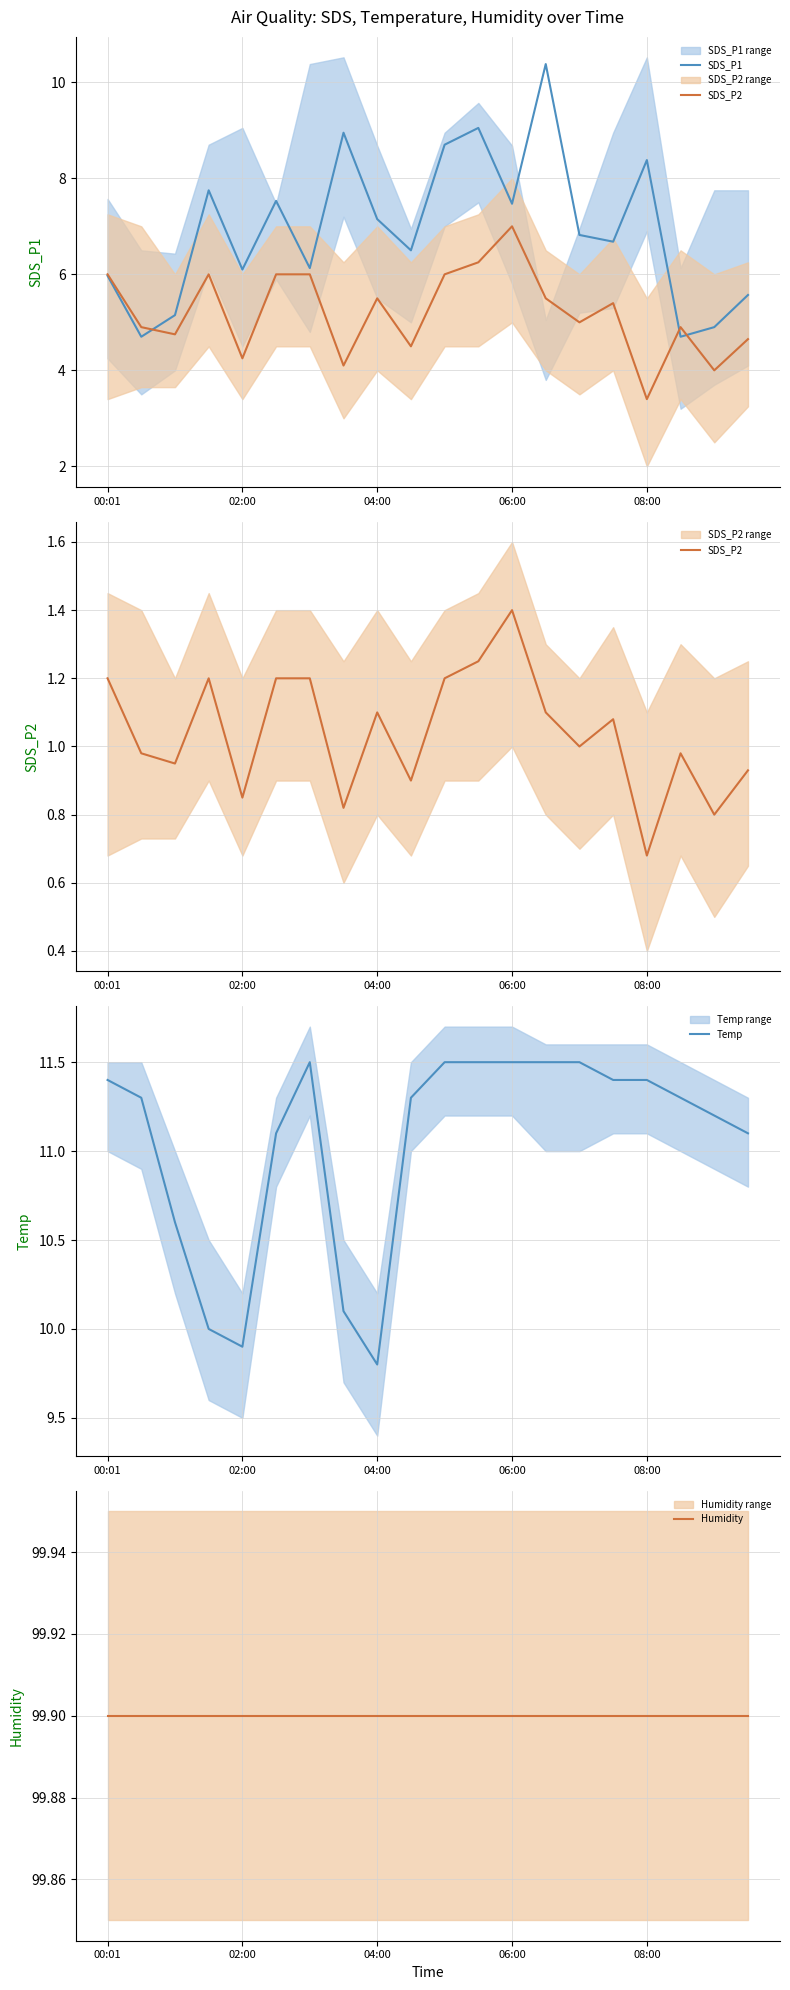

What is the value of the SDS_P1 point at the 5th from the left?

6.1